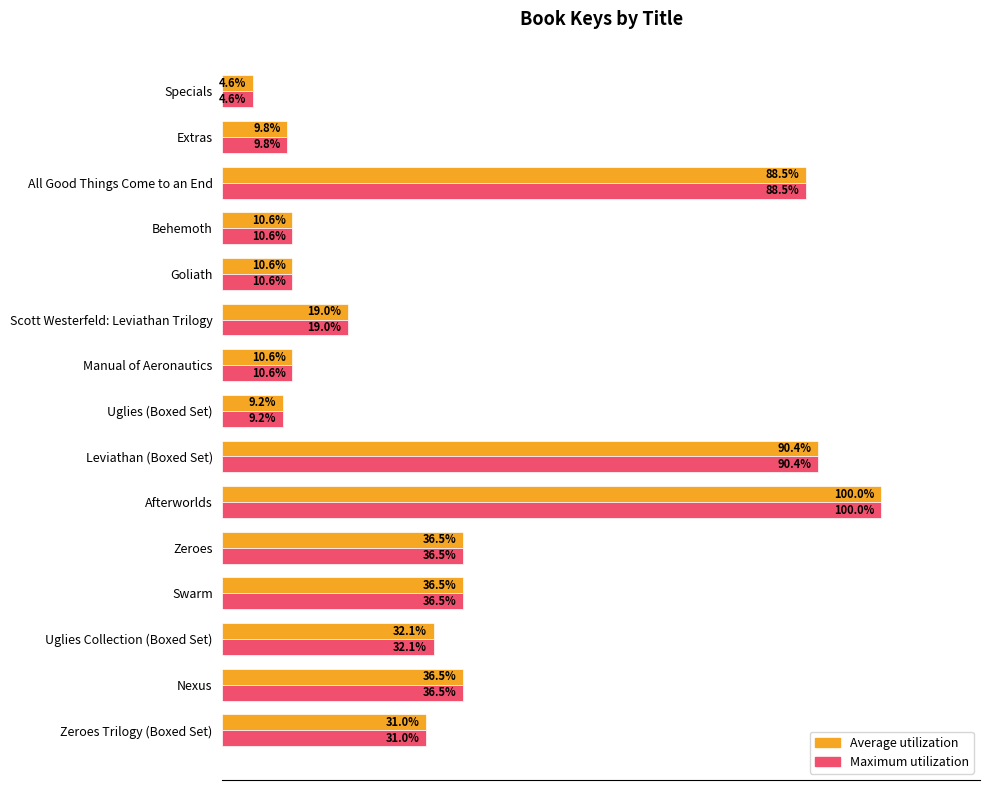

At which category does the chart reach its peak across all series?

Afterworlds